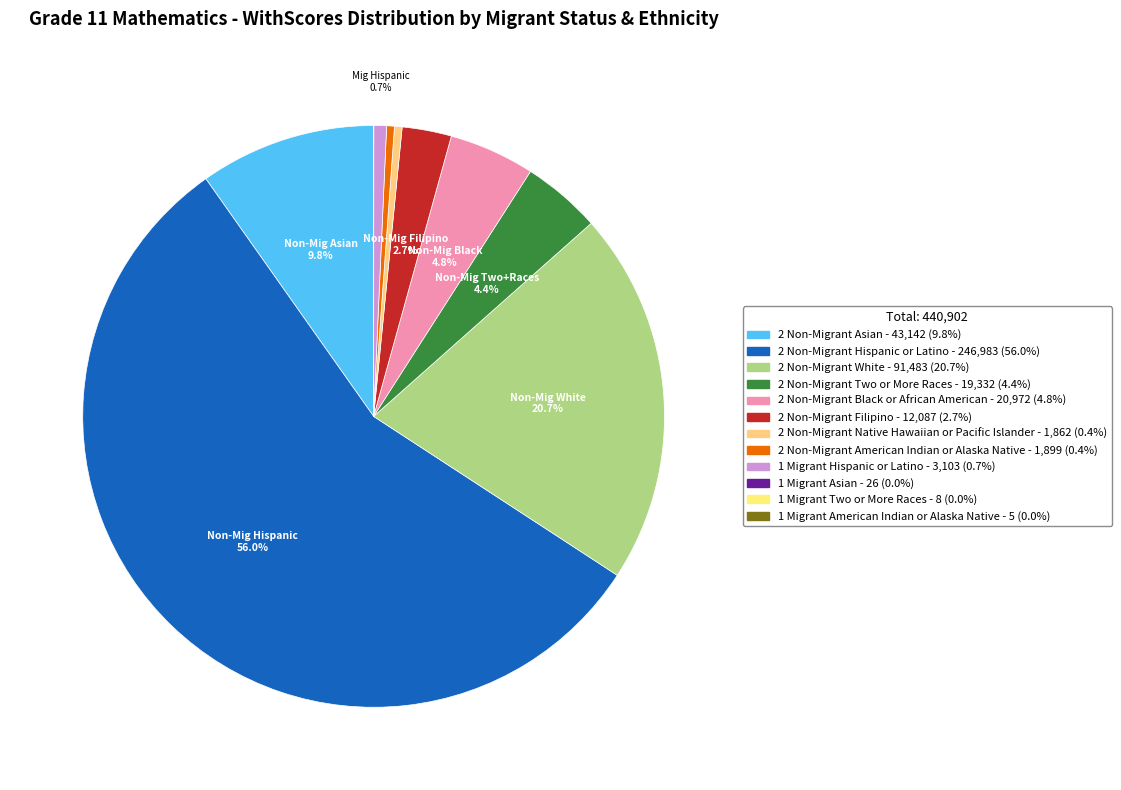

What is the smallest slice in the pie chart?

1 Migrant American Indian or Alaska Native